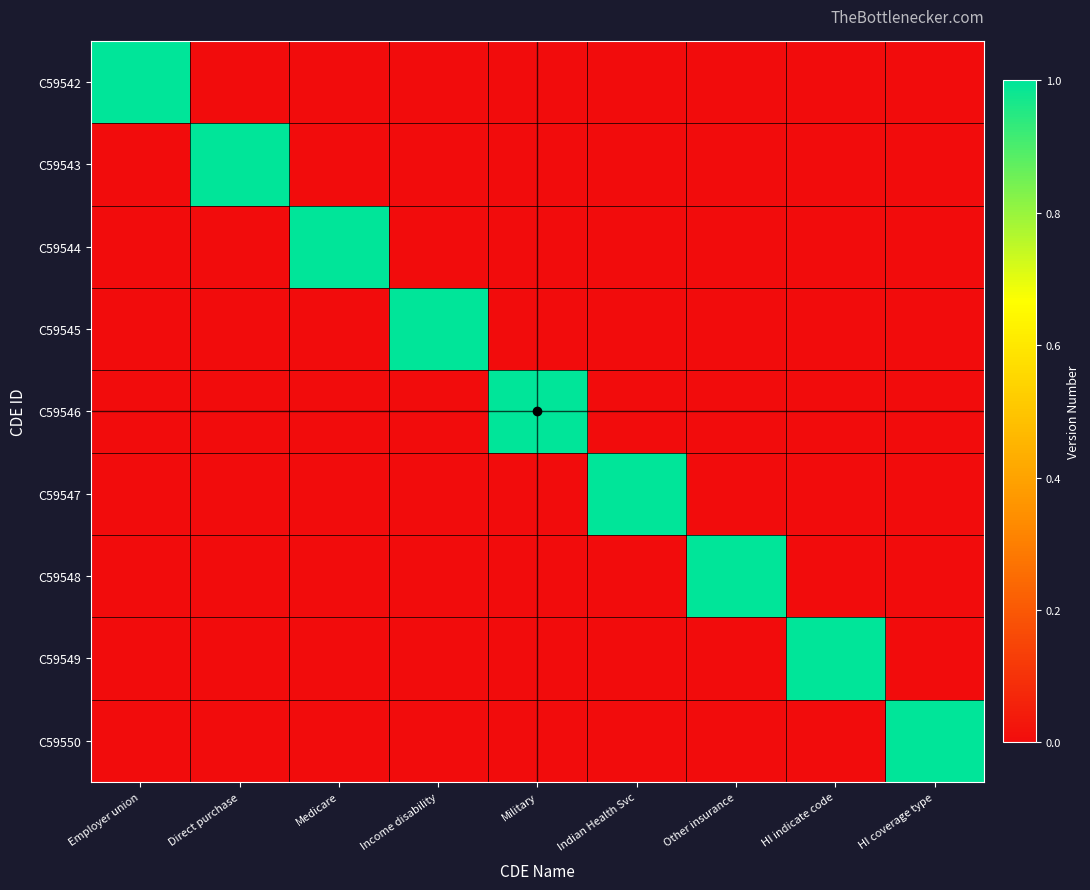

At how many categories does at least one series exceed 0?

9